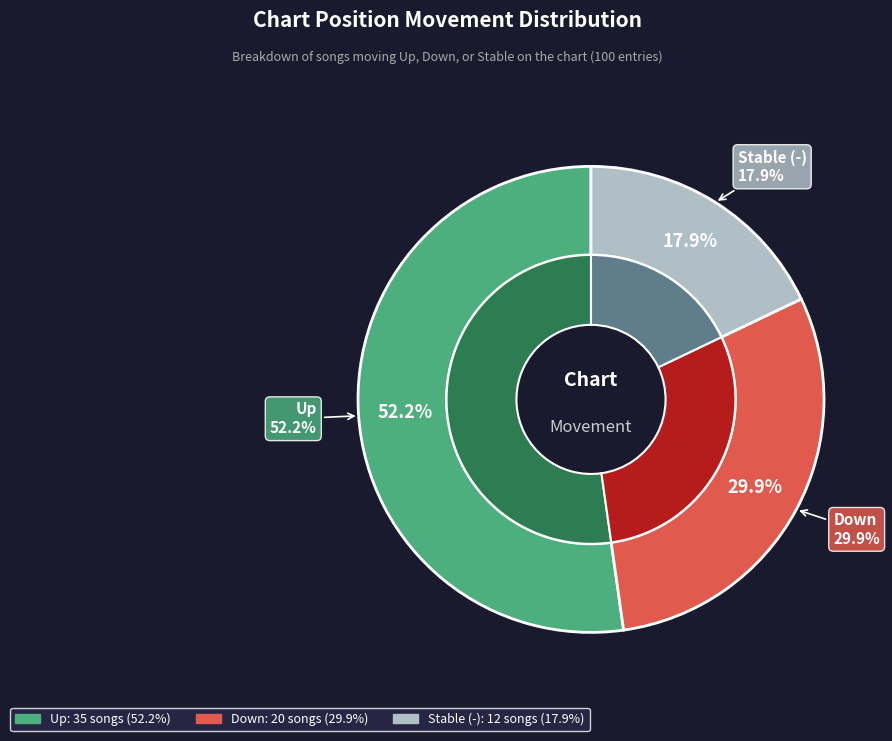

Rank the categories by value from lowest to highest.

-, down, up